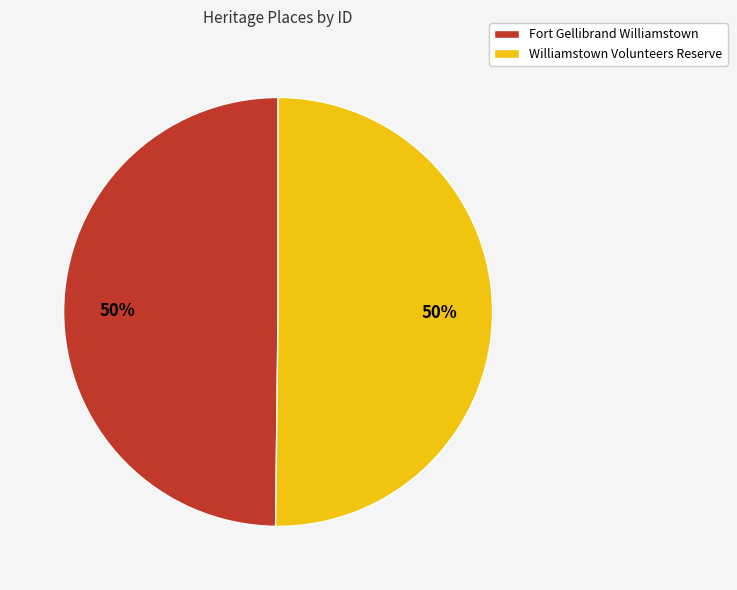

To the nearest percent, what percentage of the pie is Fort Gellibrand Williamstown?

50%